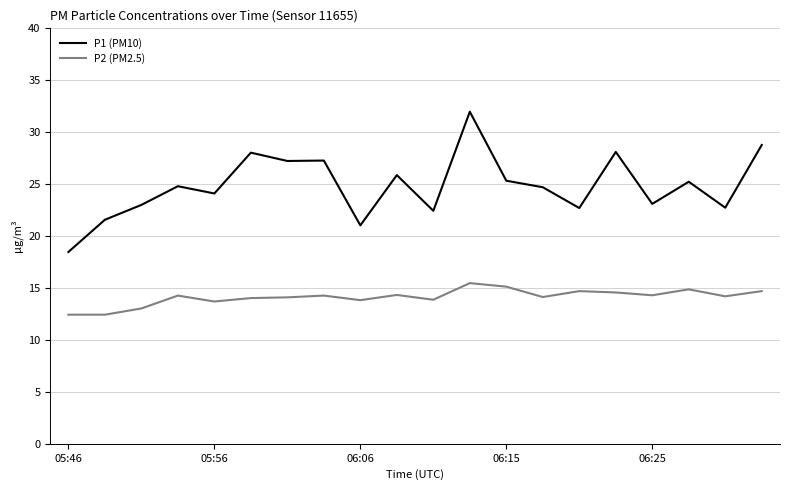

What is the greatest value displayed?

32.0